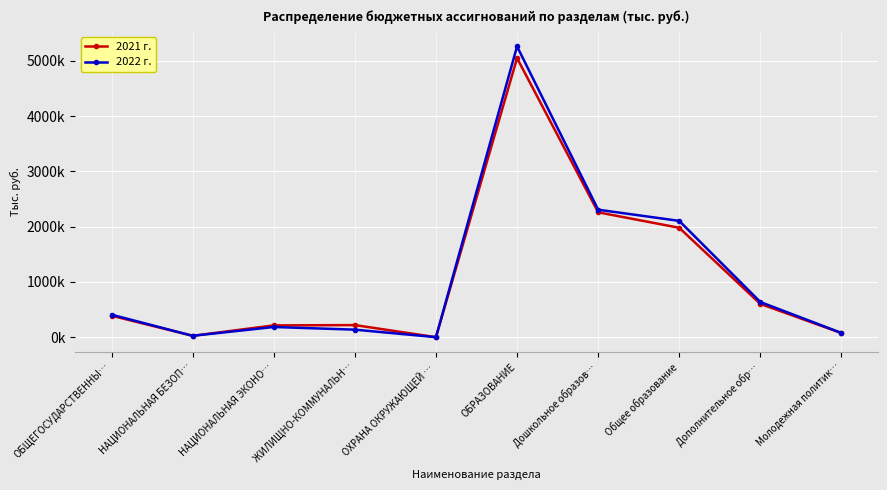

What is the highest value of the 2021 г. series?

5051519.1